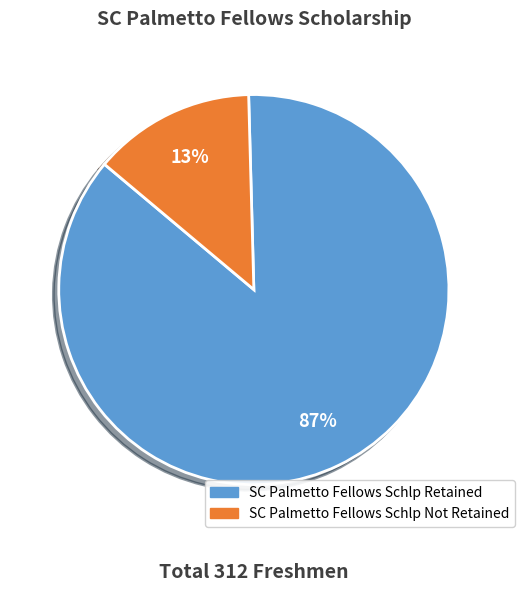

Is it true that SC Palmetto Fellows Schlp Not Retained is 23% of the pie?

False